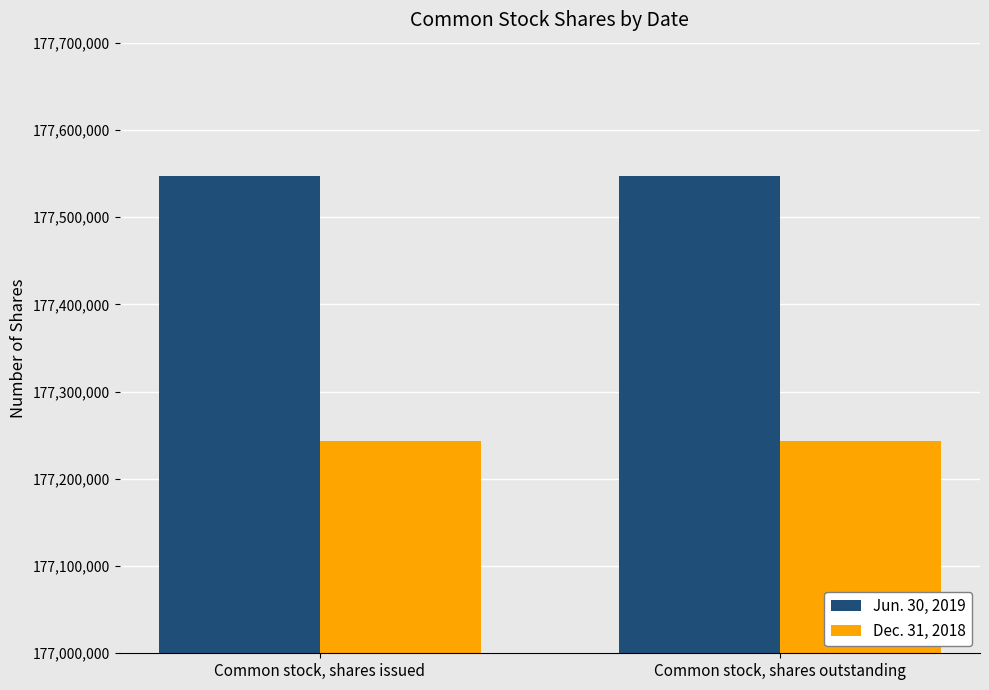

Rank the series at Common stock, shares outstanding from highest to lowest value.

Jun. 30, 2019, Dec. 31, 2018